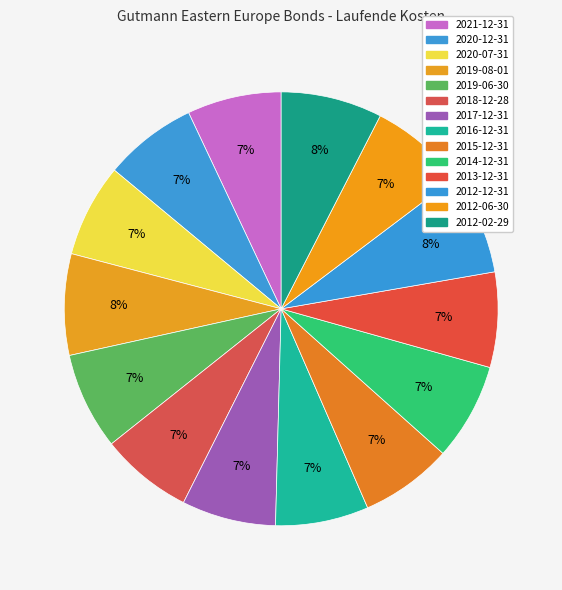

Which slice is the smallest?

2018-12-28